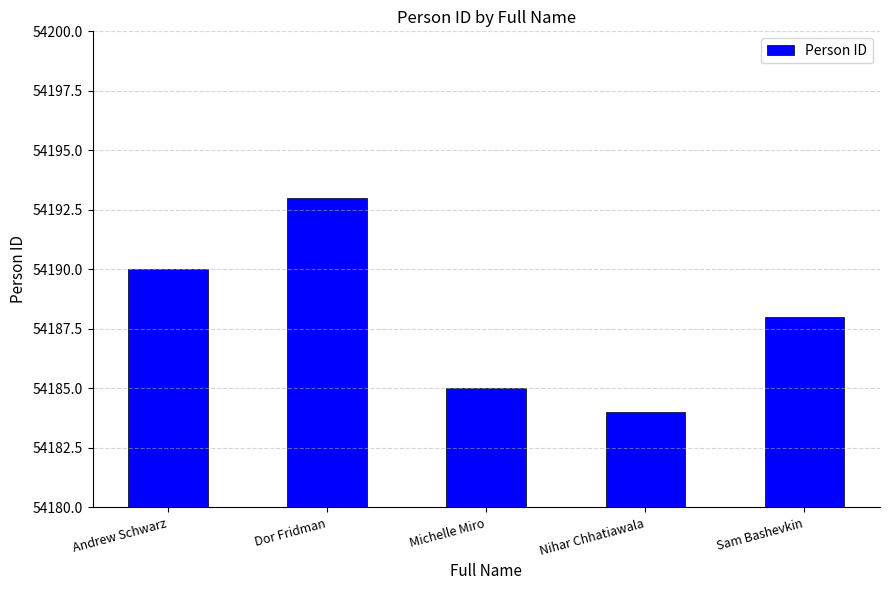

What is the smallest value displayed?

54184